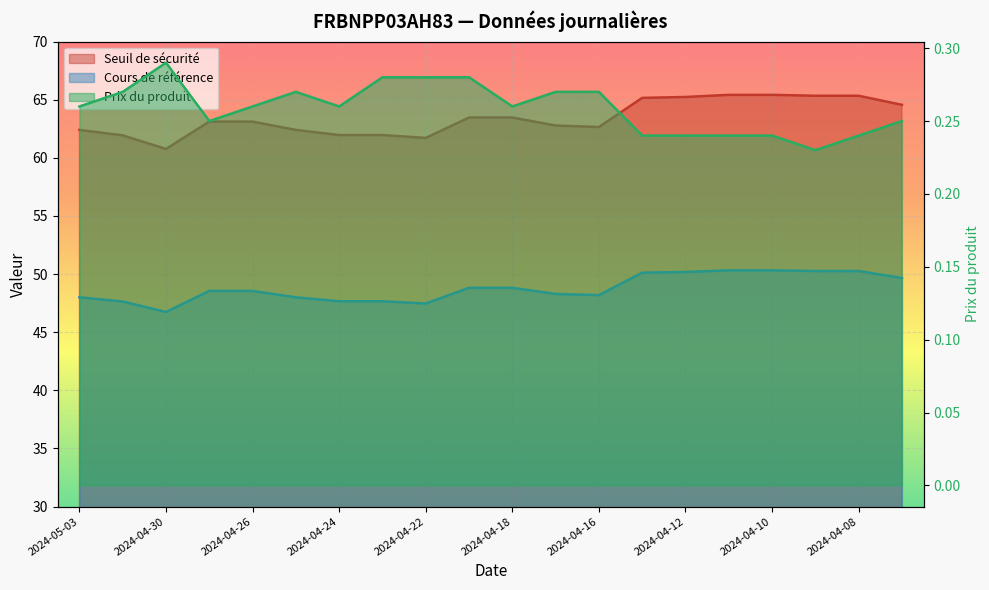

Which has a higher value, 2024-04-19 or 2024-04-11?

2024-04-11